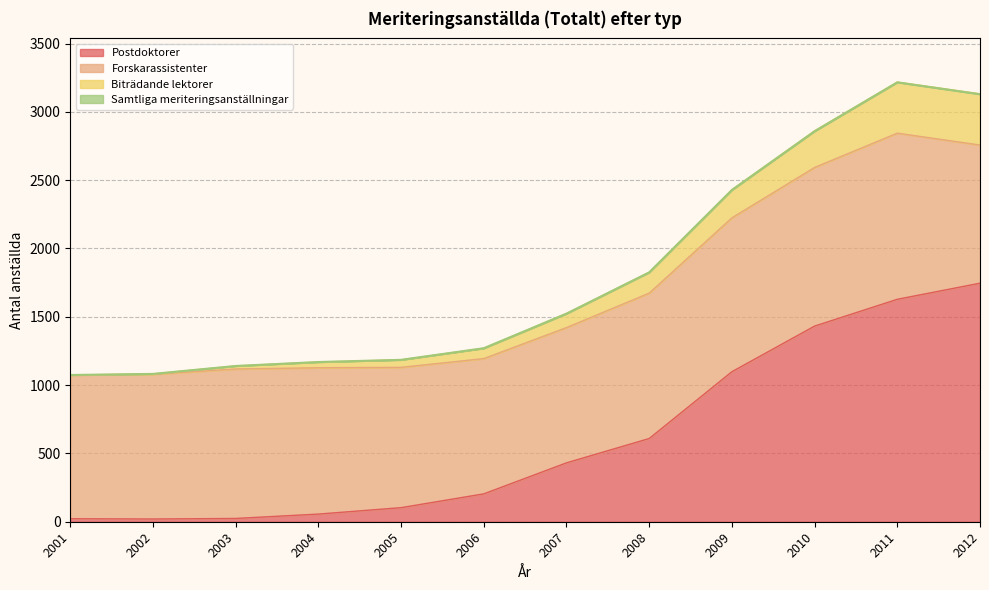

Which has a higher value, 2001 or 2011?

2011